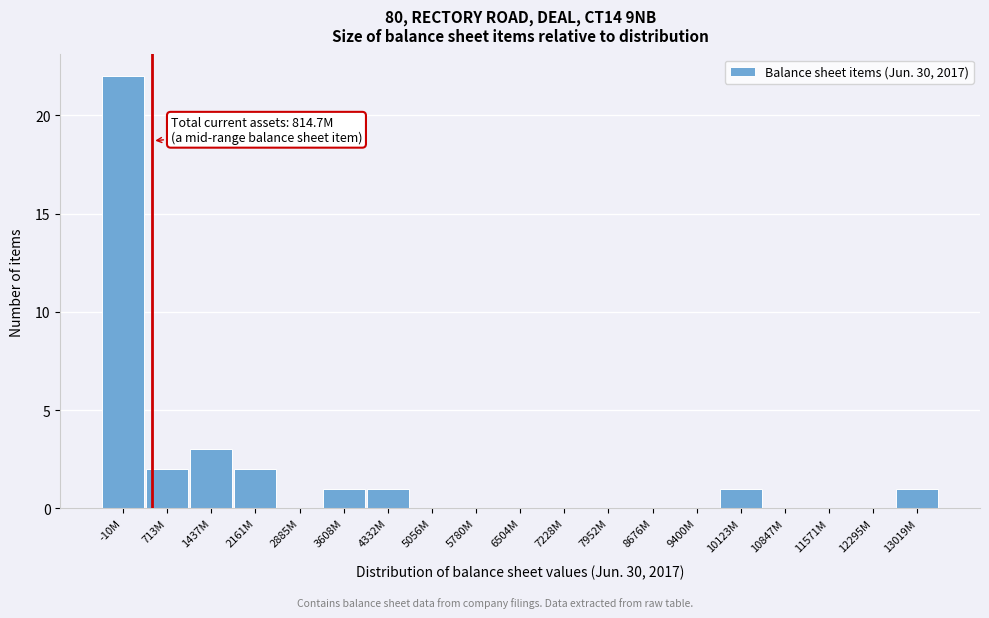

Reading left to right, list all the values displayed in this chart.

-10M=22	713M=2	1437M=3	2161M=2	2885M=0	3608M=1	4332M=1	5056M=0	5780M=0	6504M=0	7228M=0	7952M=0	8676M=0	9400M=0	10123M=1	10847M=0	11571M=0	12295M=0	13019M=1